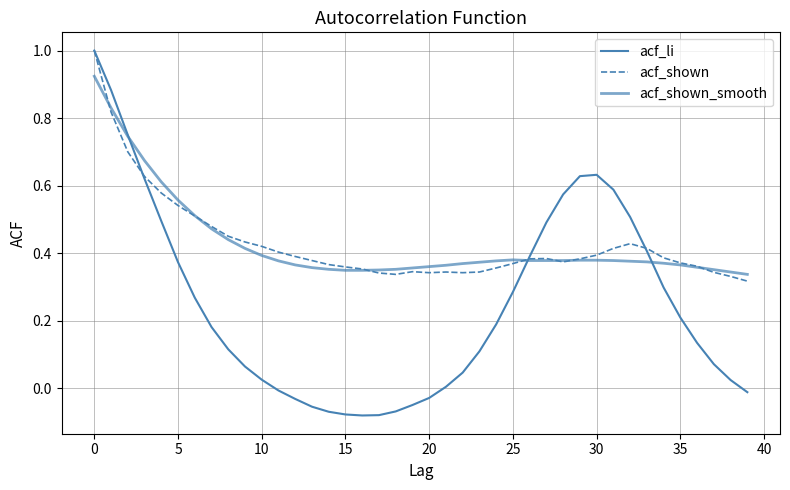

Where is the first local minimum for acf_shown?

18